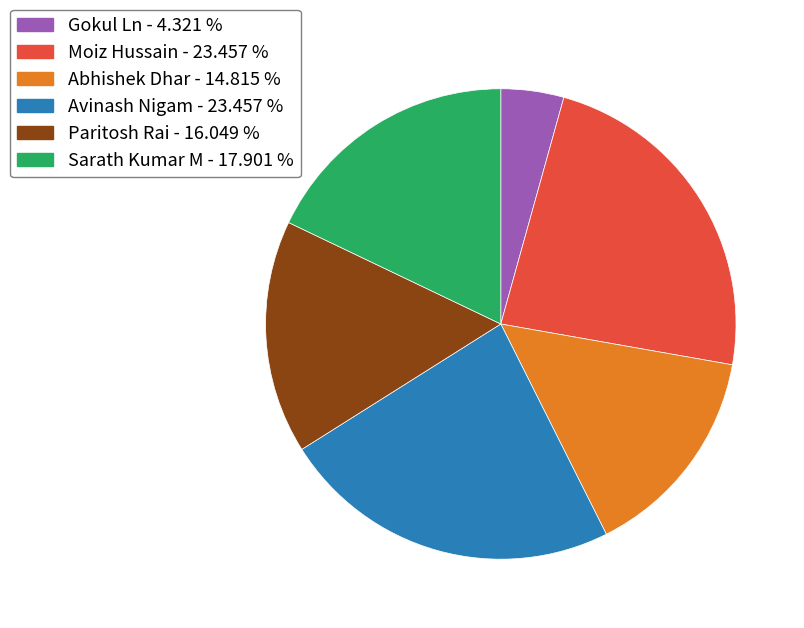

Does any single category account for the majority?

No